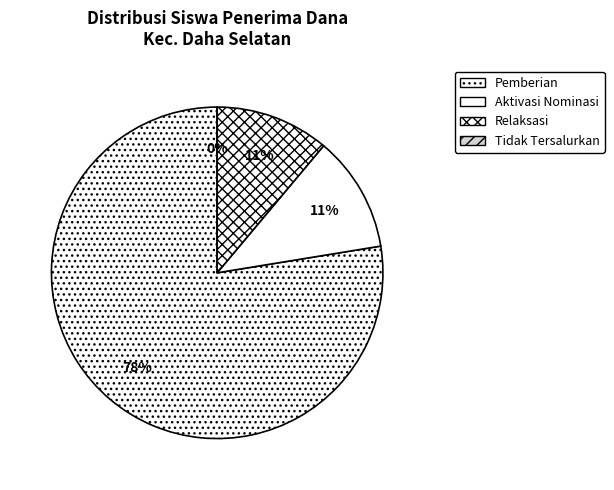

Do 23 and 3 together represent more than half of the pie?

No